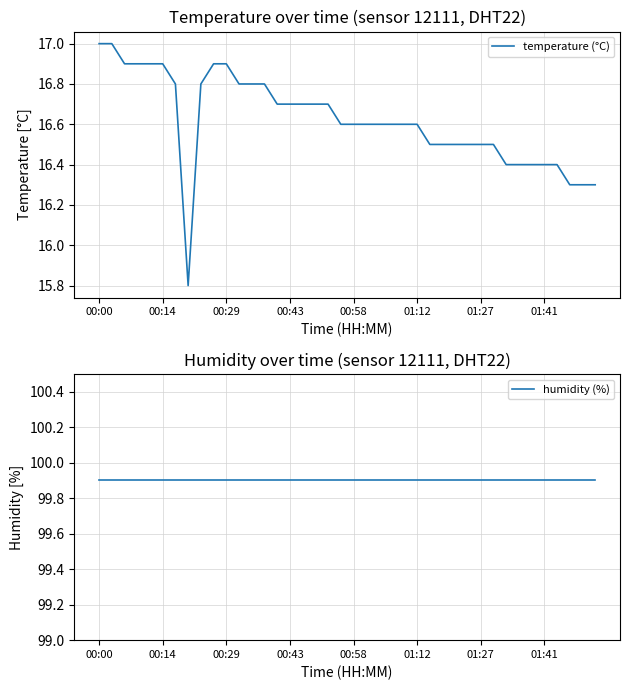

What position from the left is 17?

18